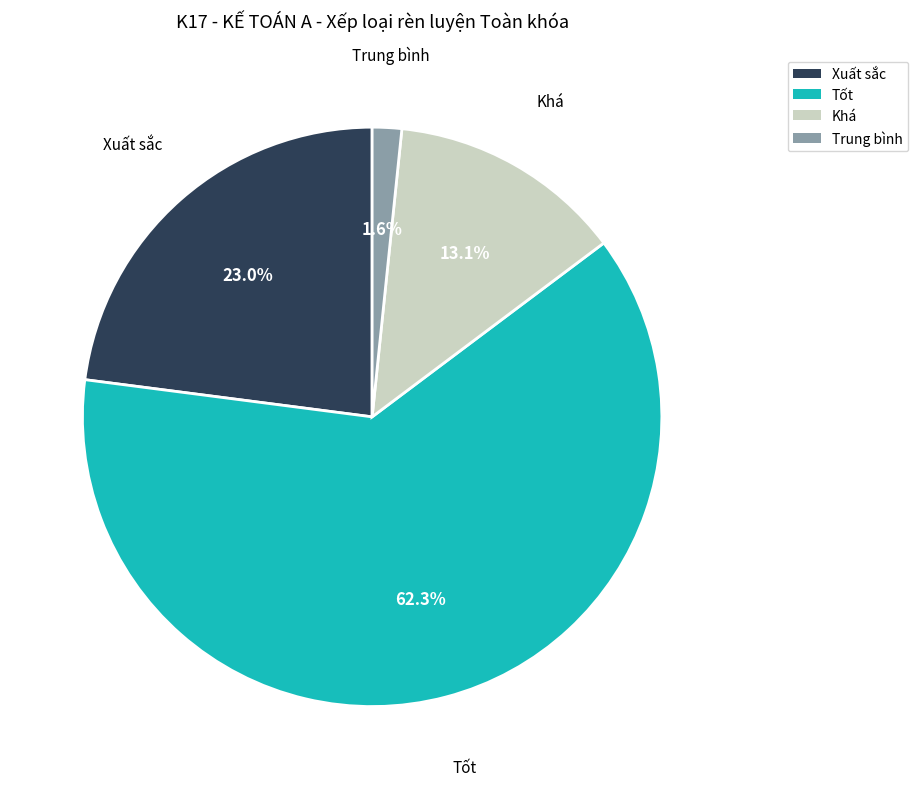

The Khá slice represents 2% of the pie. True or false?

False